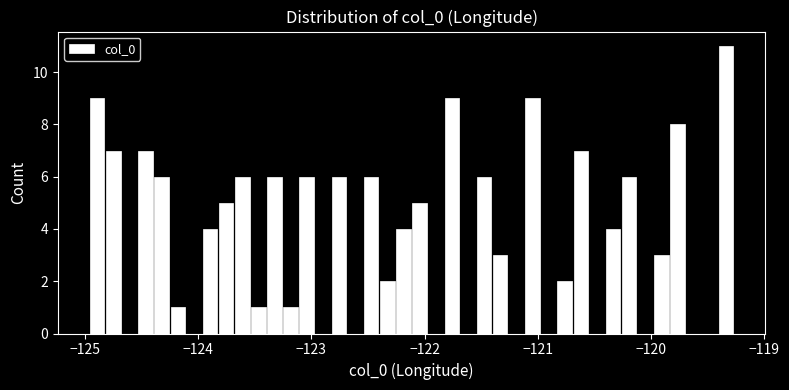

Around what value on the x-axis is the tallest bar? Give the approximate position of its centre, as read against the axis.

-119.3